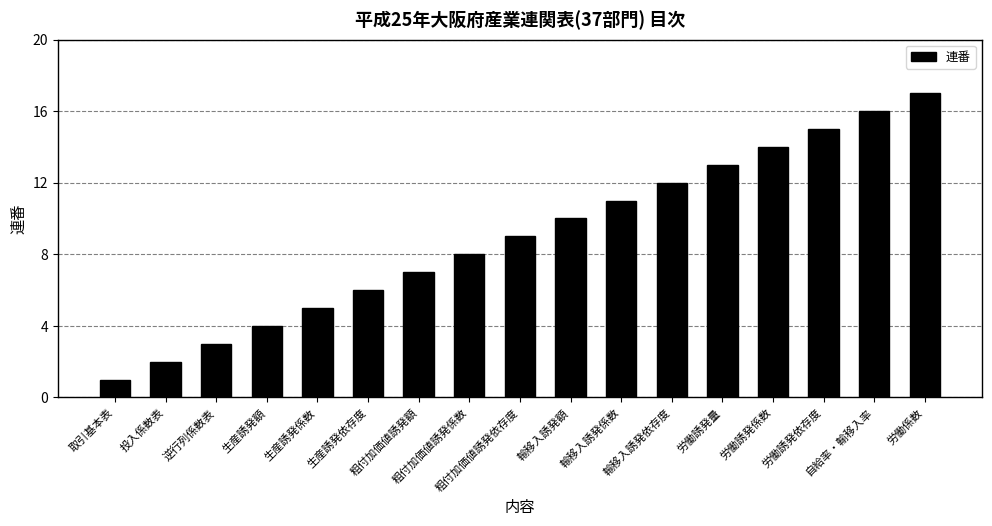

What is the greatest value displayed?

17